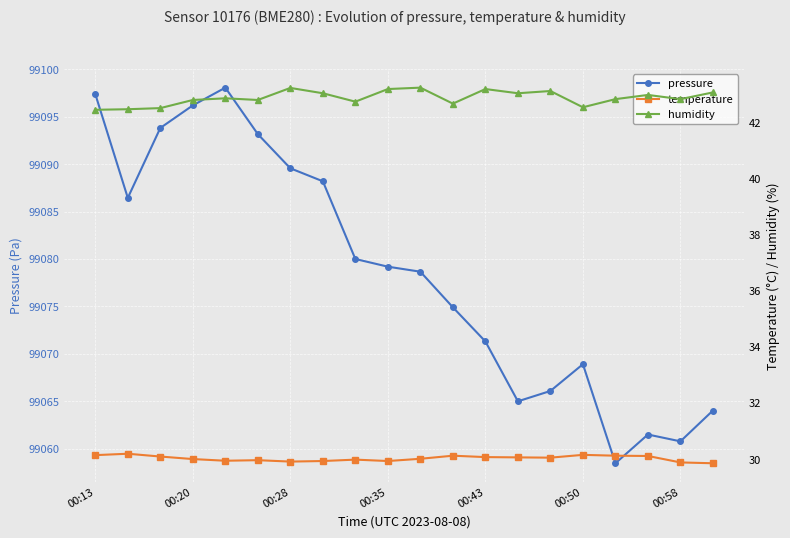

True or false: pressure has a value of 99089.6 at 00:28.

True